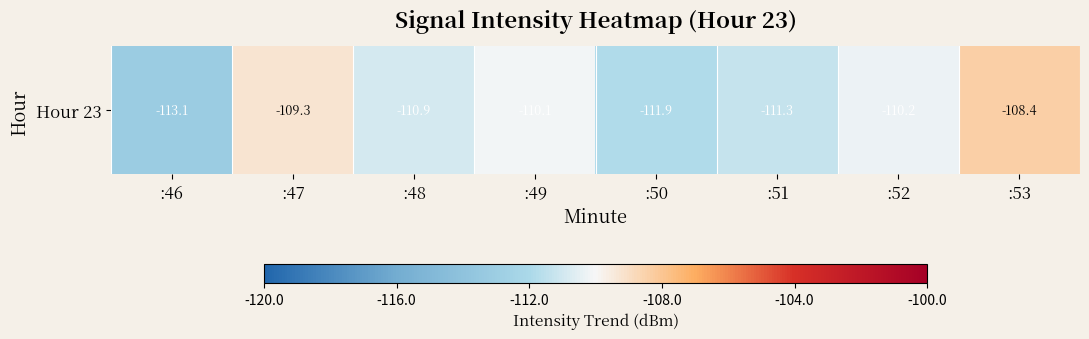

Rank the categories by value from highest to lowest.

:53, :47, :49, :52, :48, :51, :50, :46